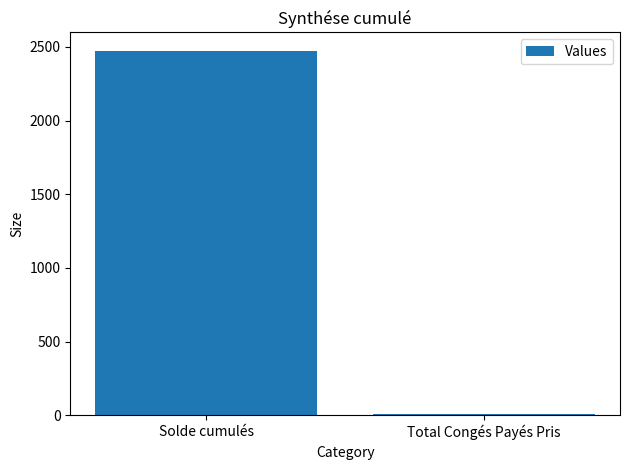

Where is the data nearest to the value 1242?

Total Congés Payés Pris